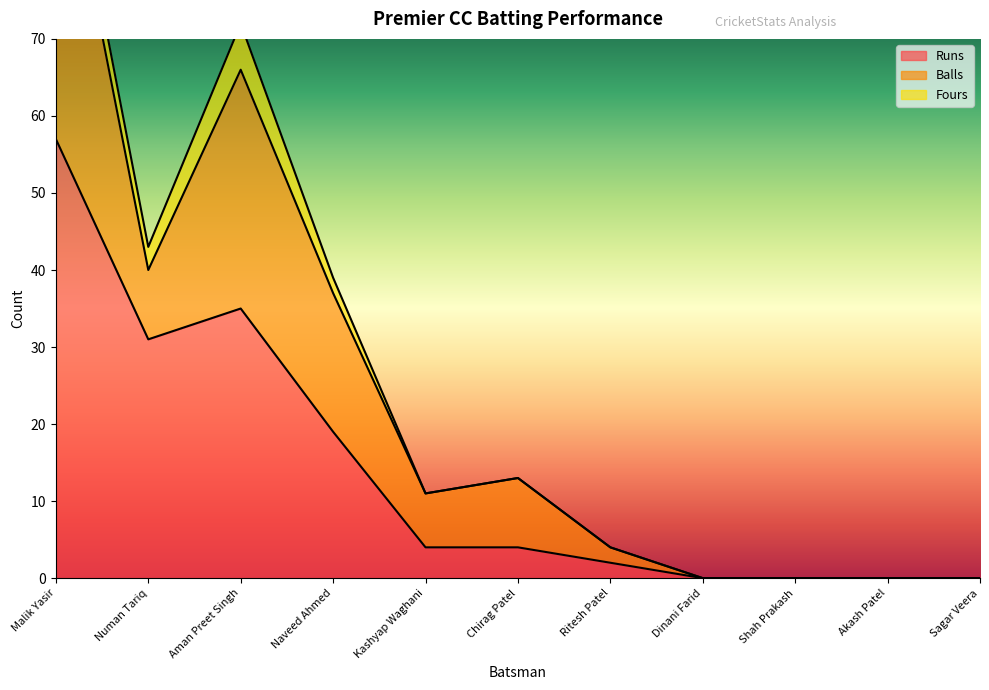

In Fours, how many points are higher than both neighbors (excluding endpoints)?

1